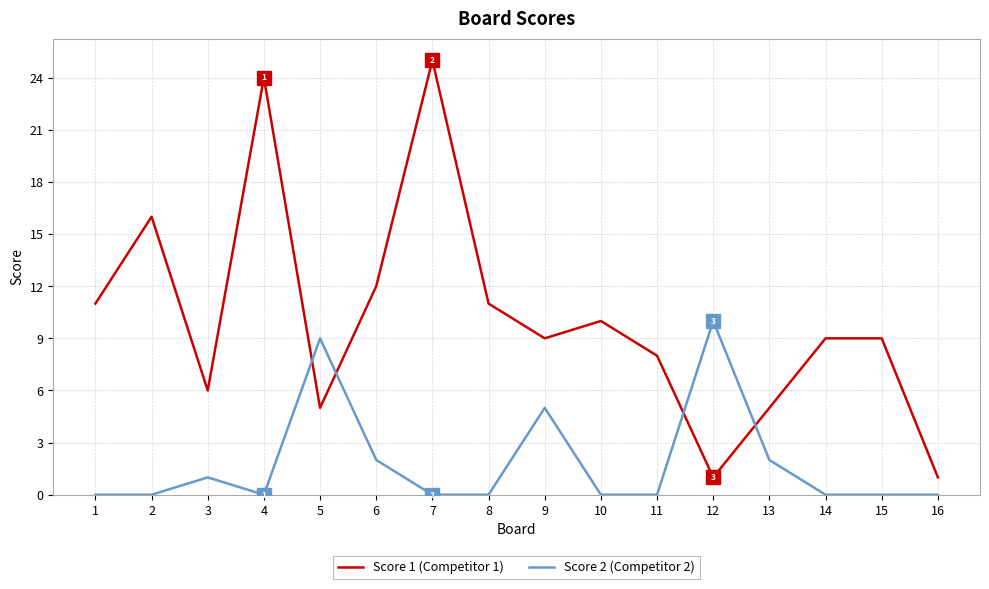

What is the difference between the Score 1 (Competitor 1) values at 13 and 7?

20